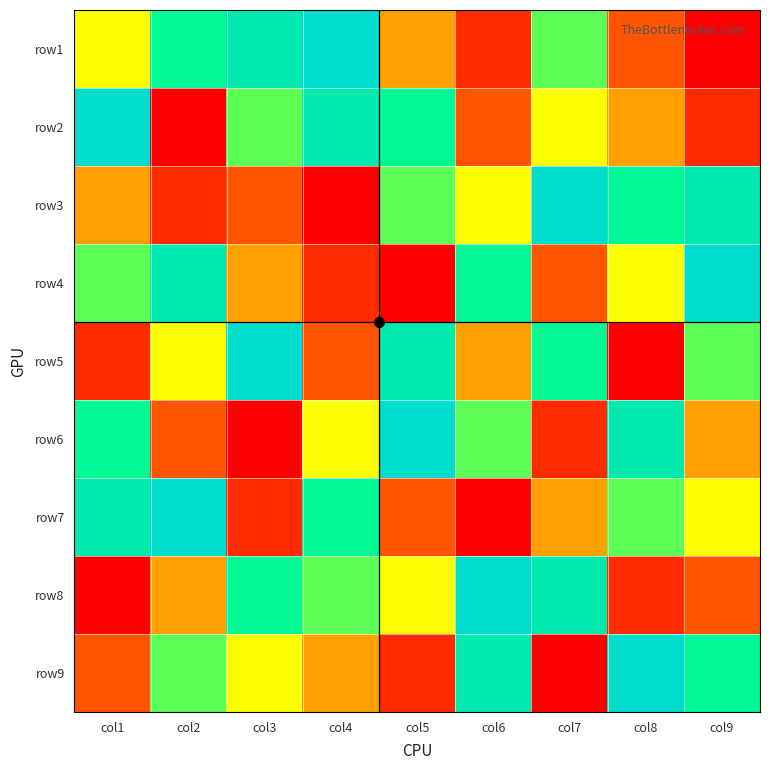

Reading left to right, what are all the values shown in this chart?

row1: col1=5	col2=7	col3=8	col4=9	col5=4	col6=2	col7=6	col8=3	col9=1
row2: col1=9	col2=1	col3=6	col4=8	col5=7	col6=3	col7=5	col8=4	col9=2
row3: col1=4	col2=2	col3=3	col4=1	col5=6	col6=5	col7=9	col8=7	col9=8
row4: col1=6	col2=8	col3=4	col4=2	col5=1	col6=7	col7=3	col8=5	col9=9
row5: col1=2	col2=5	col3=9	col4=3	col5=8	col6=4	col7=7	col8=1	col9=6
row6: col1=7	col2=3	col3=1	col4=5	col5=9	col6=6	col7=2	col8=8	col9=4
row7: col1=8	col2=9	col3=2	col4=7	col5=3	col6=1	col7=4	col8=6	col9=5
row8: col1=1	col2=4	col3=7	col4=6	col5=5	col6=9	col7=8	col8=2	col9=3
row9: col1=3	col2=6	col3=5	col4=4	col5=2	col6=8	col7=1	col8=9	col9=7